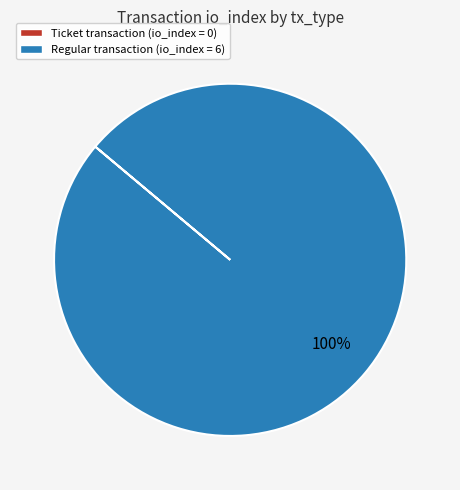

To the nearest percent, what is the difference between the largest and smallest slice percentages?

100%